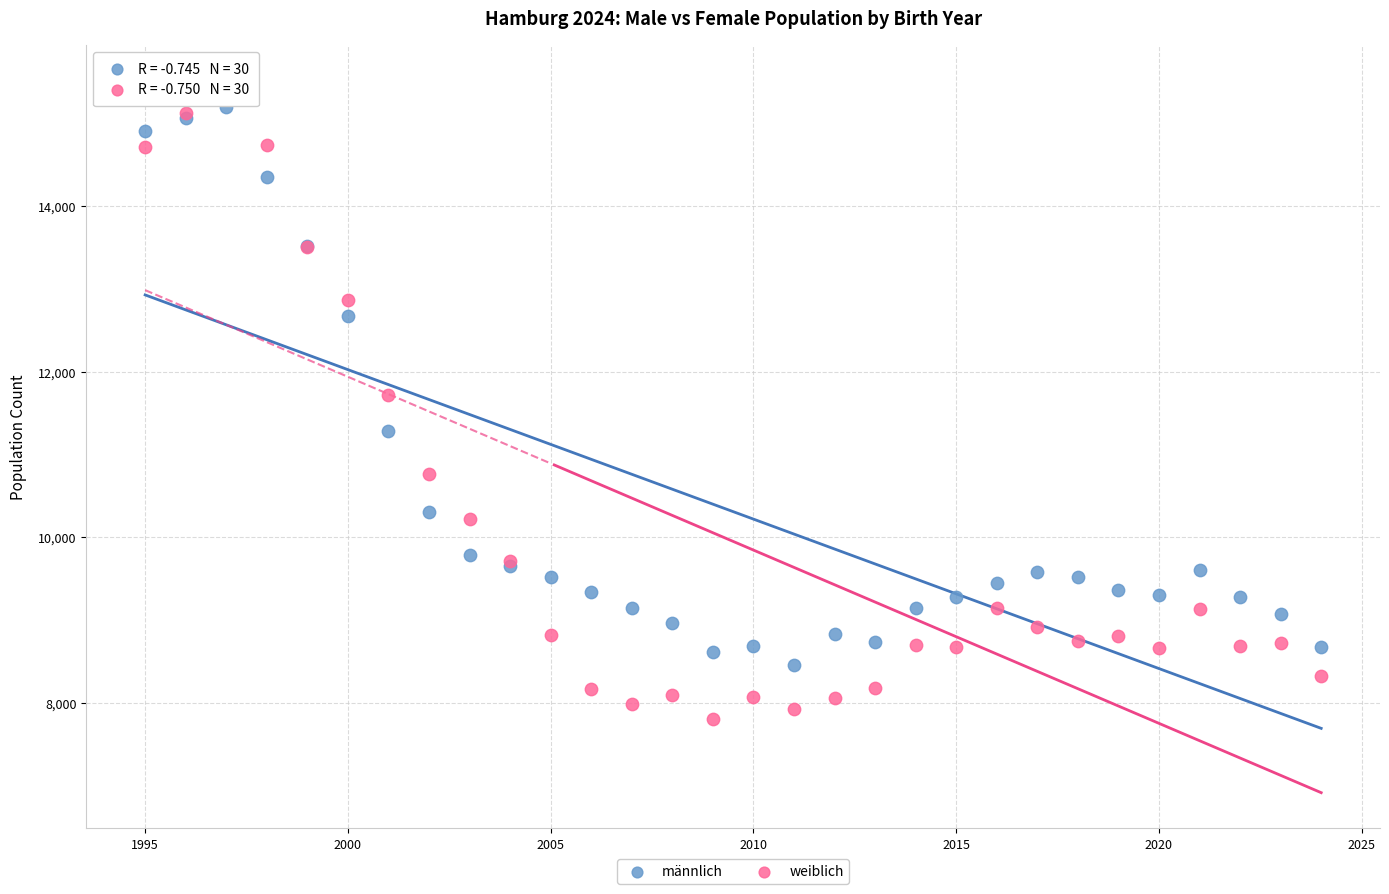

Which series has the widest spread of Y values?

weiblich